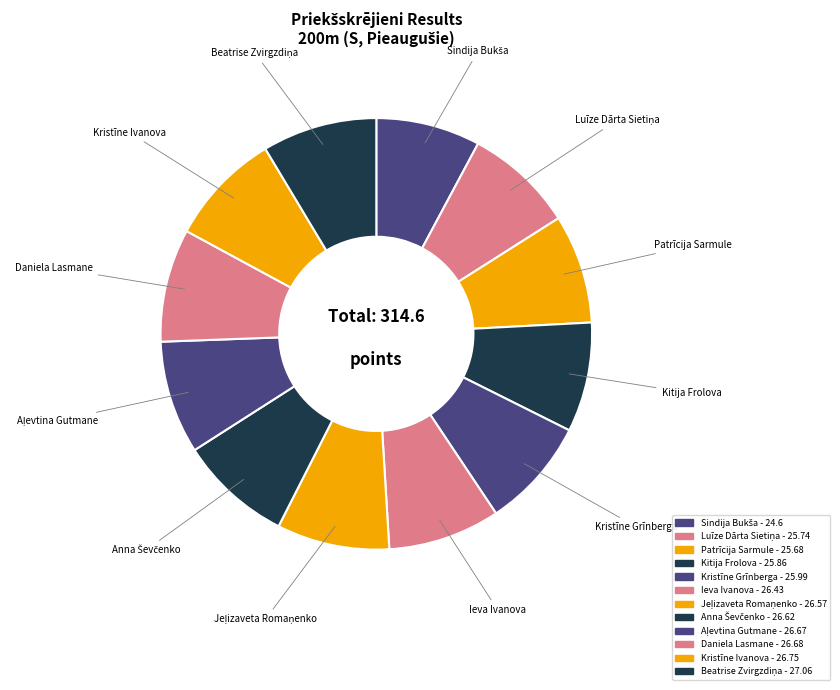

Does Ieva Ivanova account for over 50% of the chart?

No